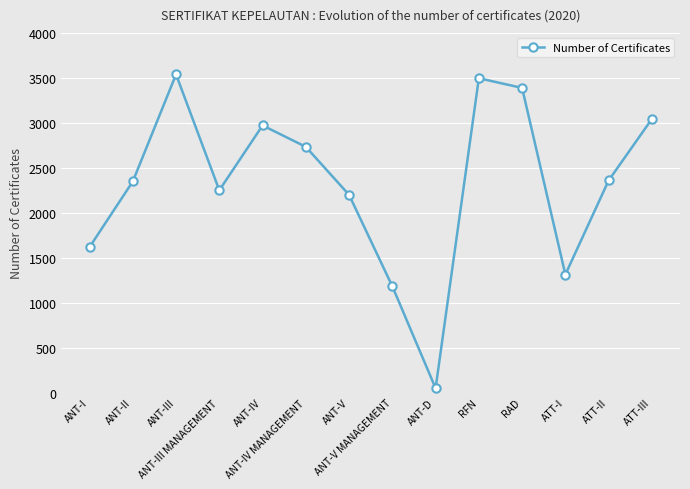

What is the value of the 12th point from the left?

1313